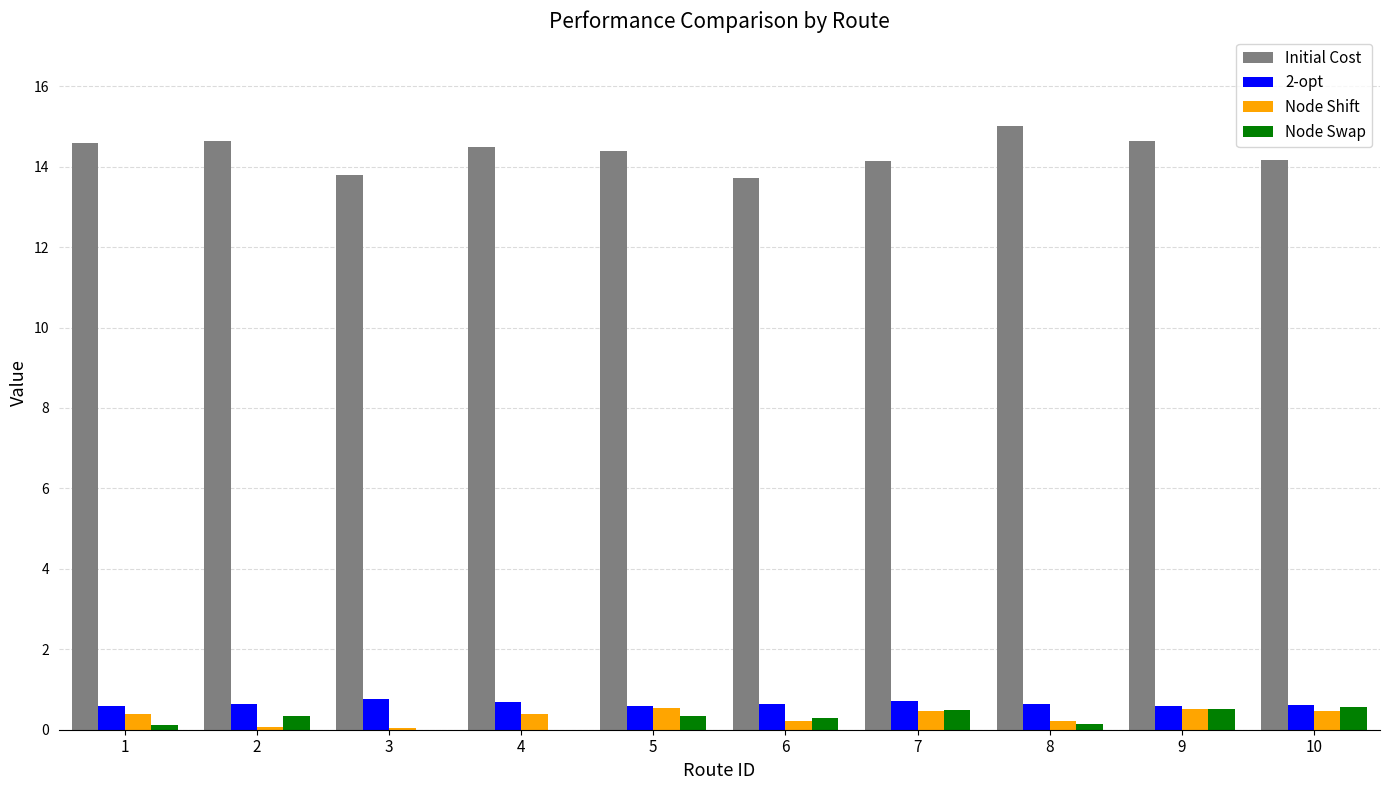

Which series has the largest total across all categories?

Initial Cost